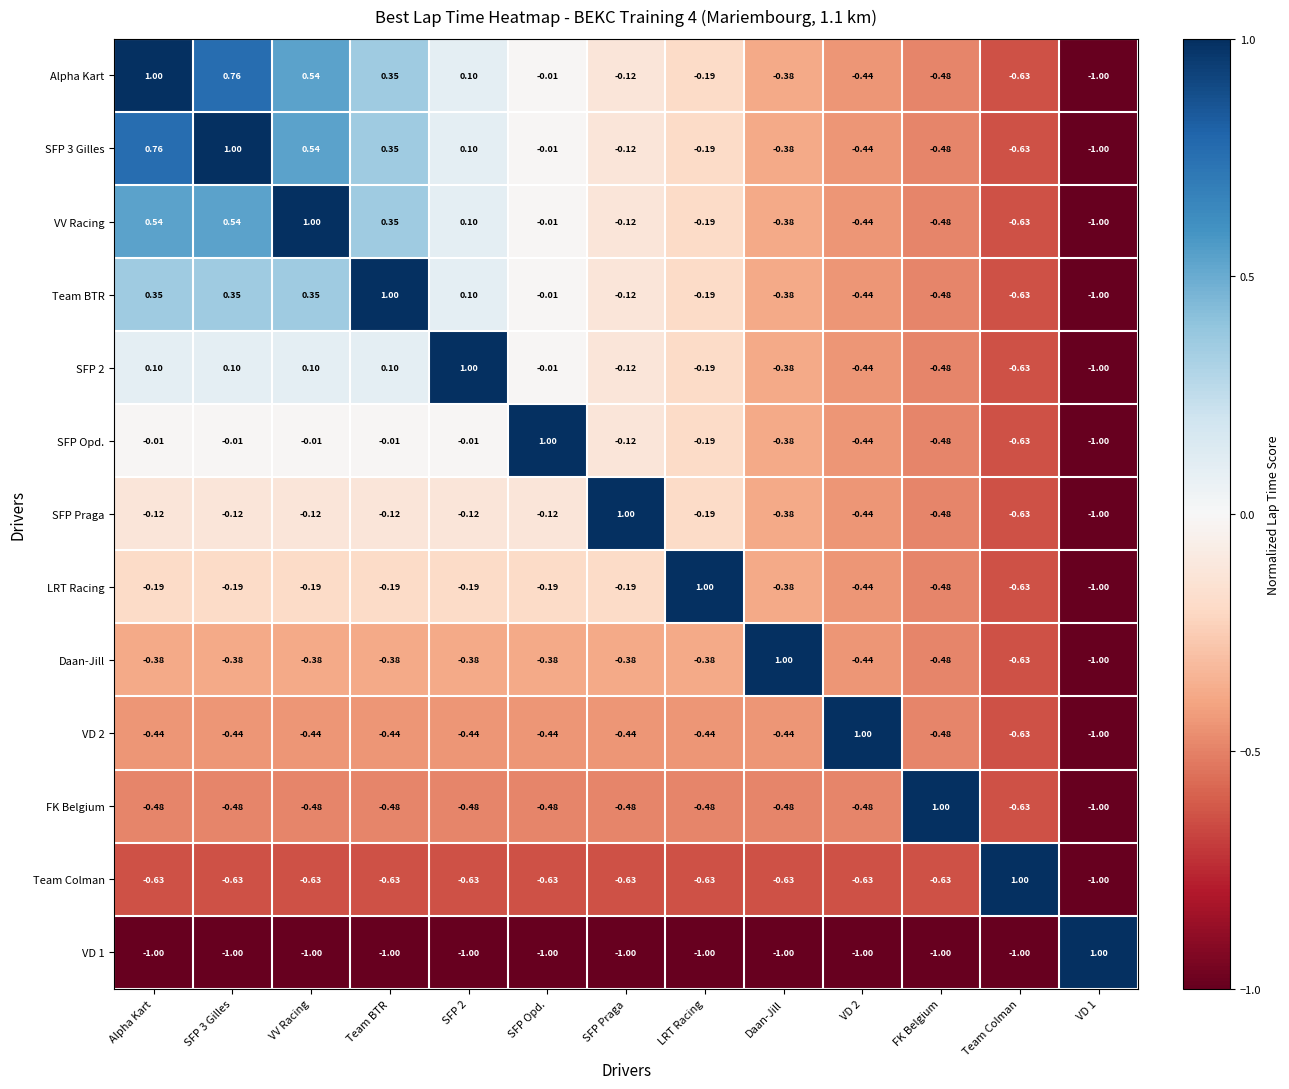

Is the value of Team BTR at Team BTR greater than the value of LRT Racing at Team BTR?

Yes